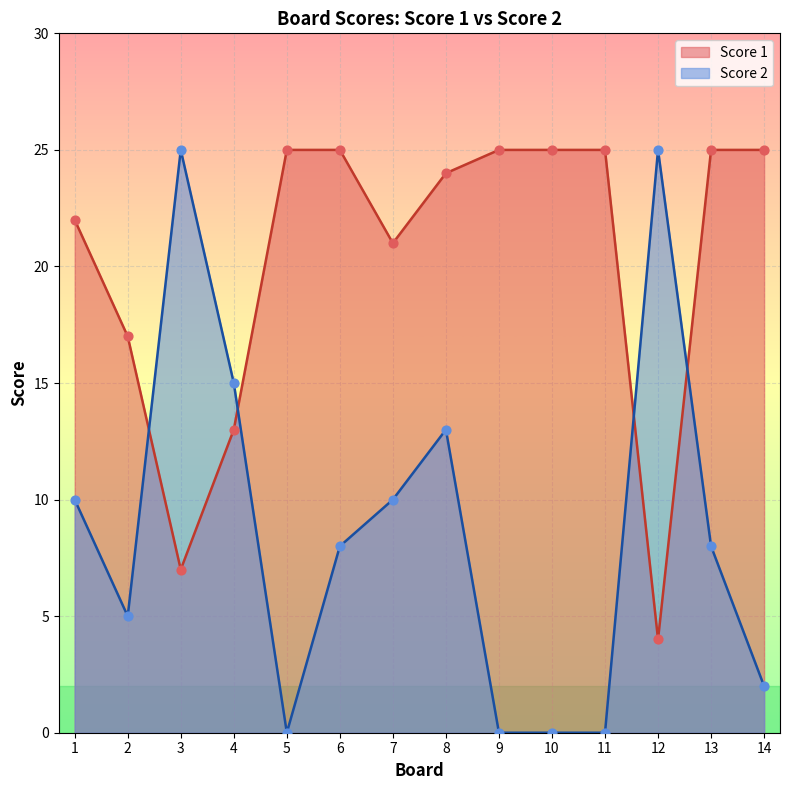

What are all the series names shown in the legend?

Score 1, Score 2